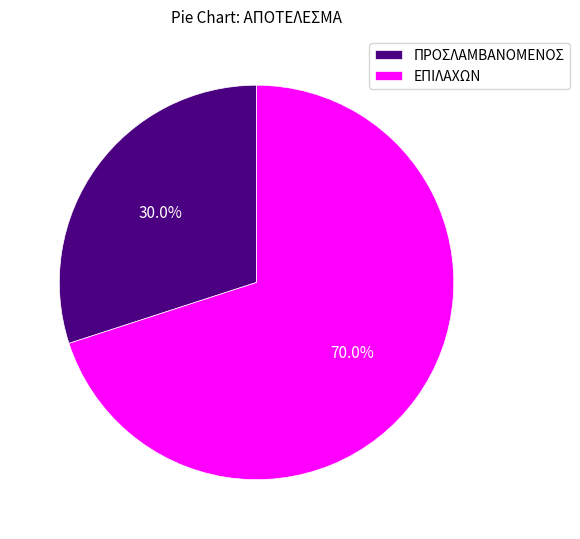

To the nearest percent, what is the difference between the largest and smallest slice percentages?

40%